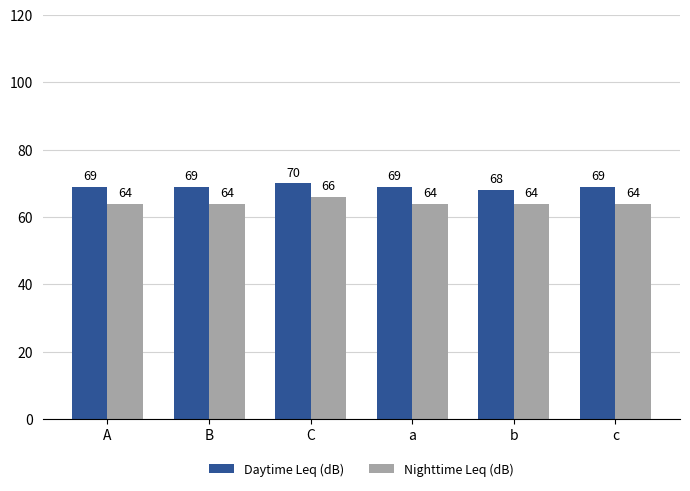

What position from the left is C?

3